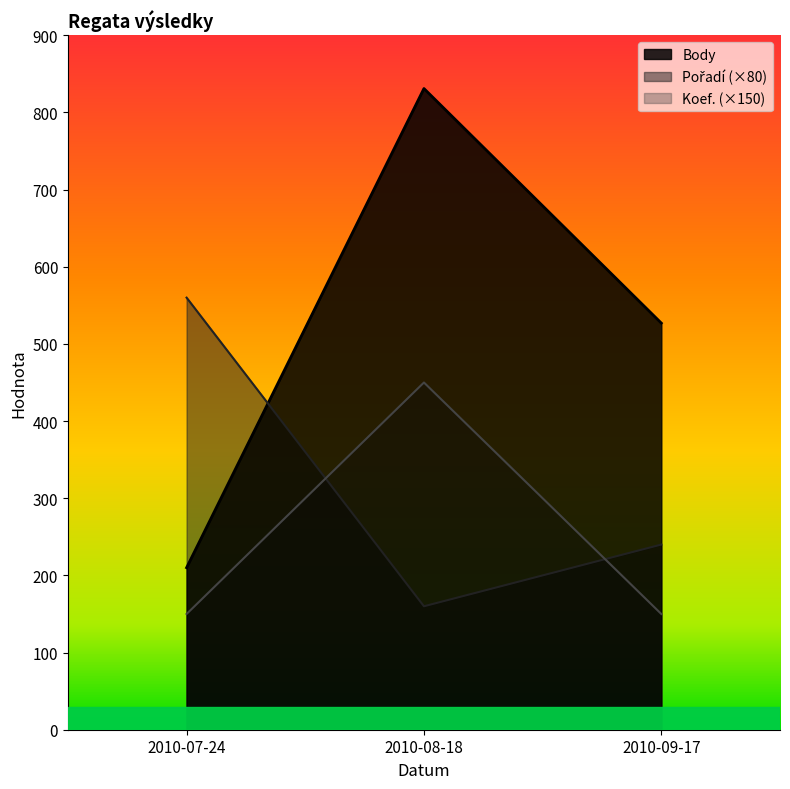

Reading right to left, extract all data points from this chart.

Body: 527	831	210
Pořadí: 240	160	560
Koef.: 150	450	150